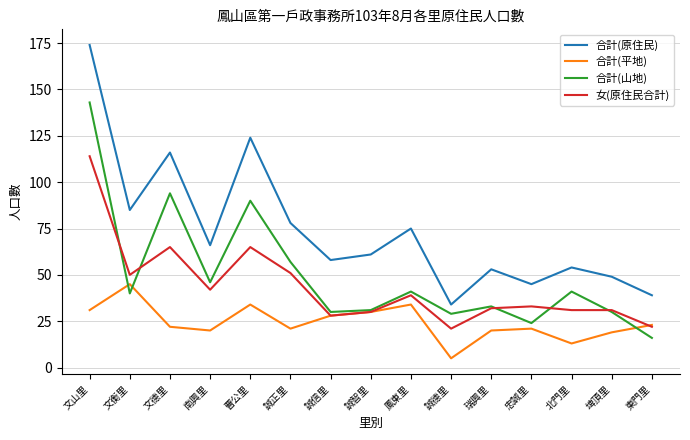

Which series has the widest spread of values?

合計(原住民)